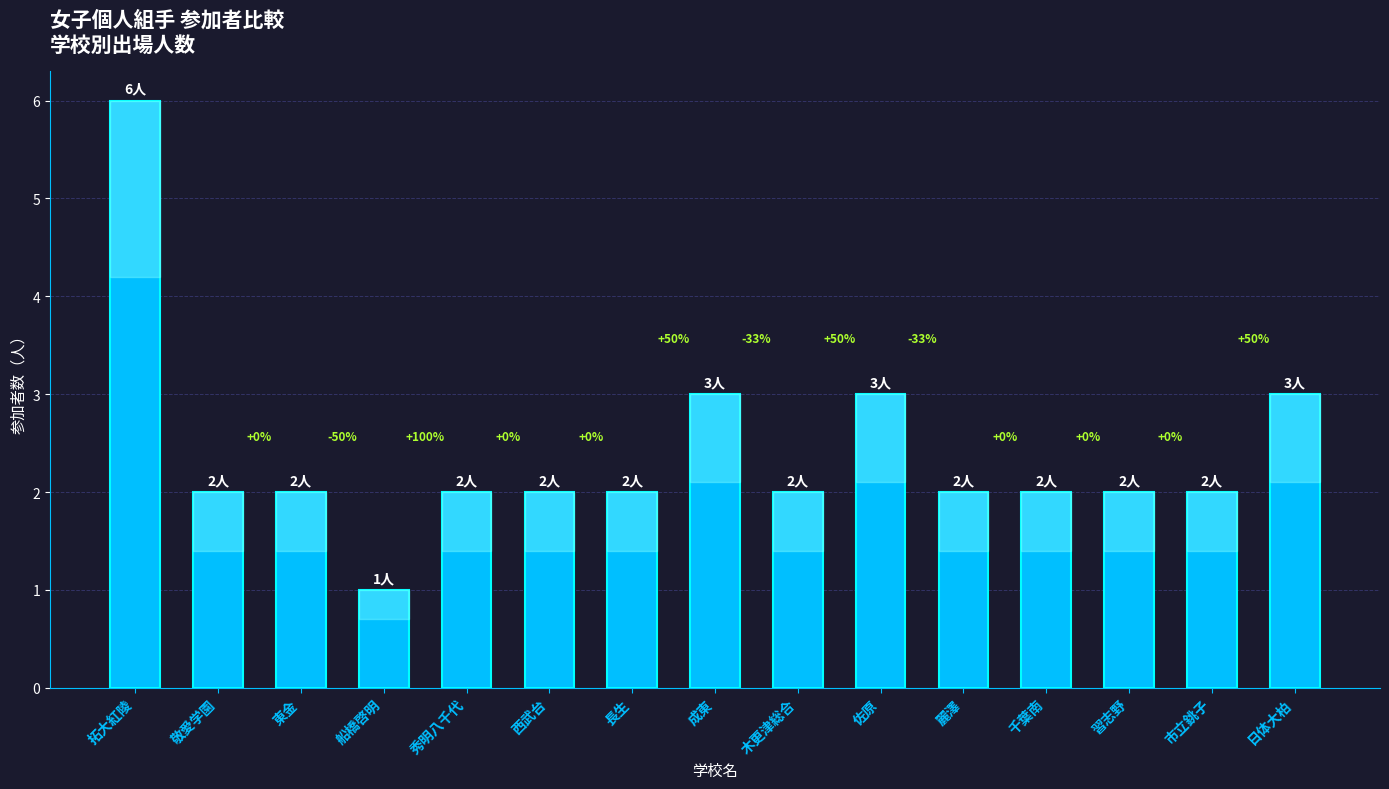

The value at 市立銚子 is 1. True or false?

False